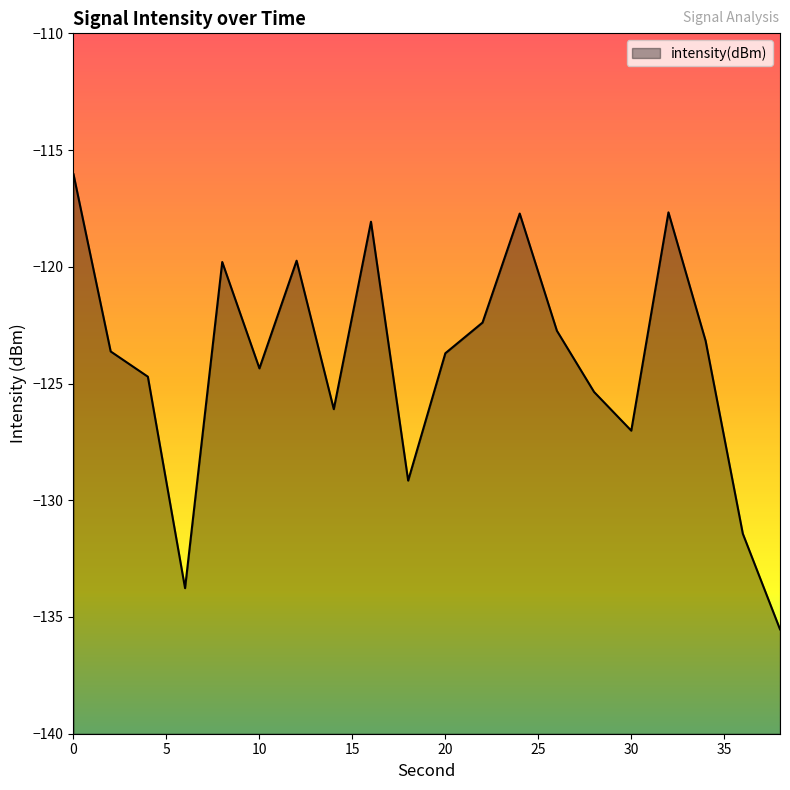

Rank the categories by value from highest to lowest.

0, 32, 24, 16, 12, 8, 22, 26, 34, 2, 20, 10, 4, 28, 14, 30, 18, 36, 6, 38